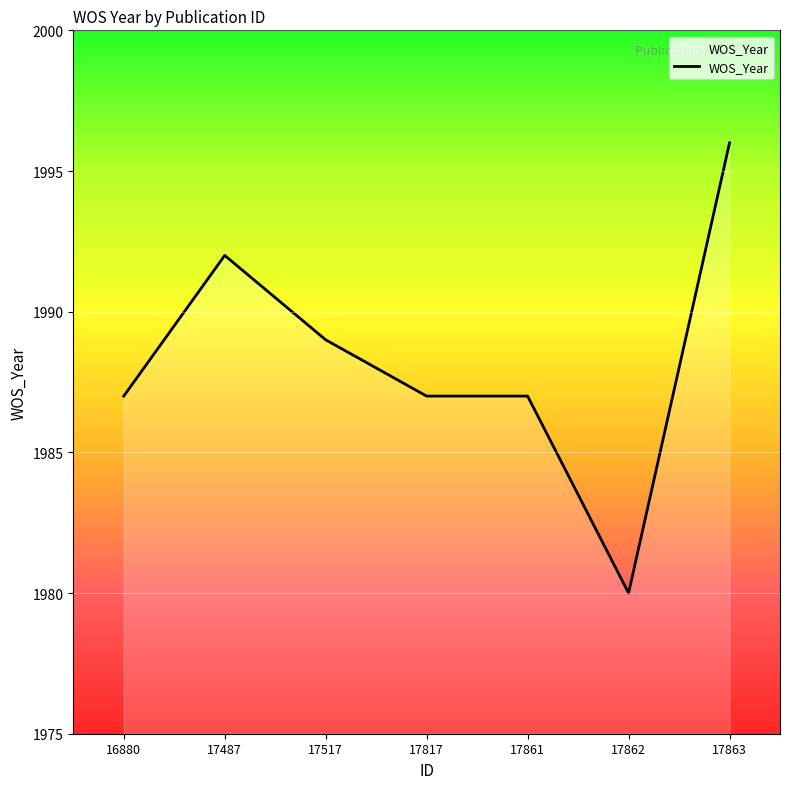

Reading right to left, list all the values displayed in this chart.

1996	1980	1987	1987	1989	1992	1987